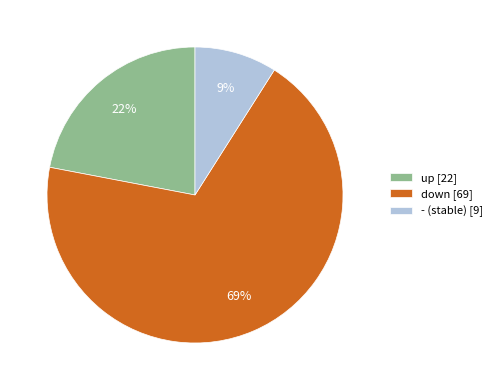

Which category has the biggest portion of the pie?

down